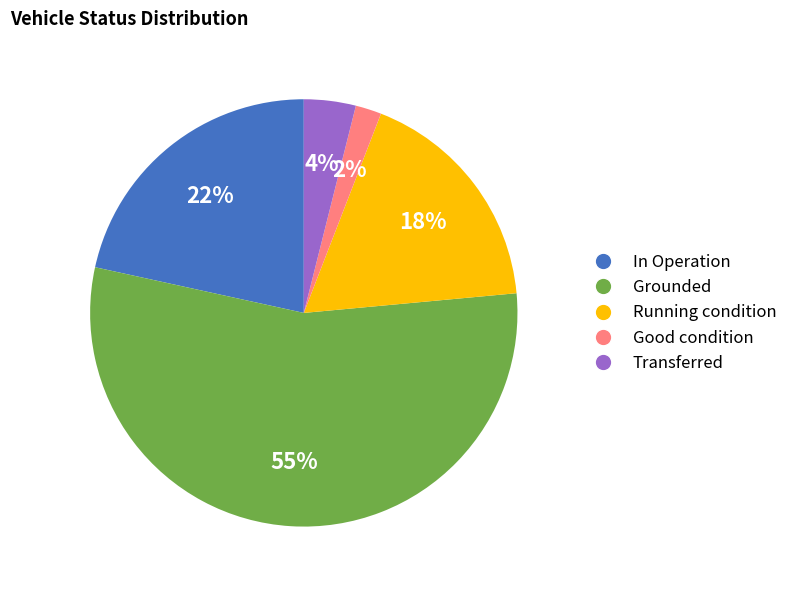

What is the ratio of the value at Running condition to the value at Transferred?

4.5